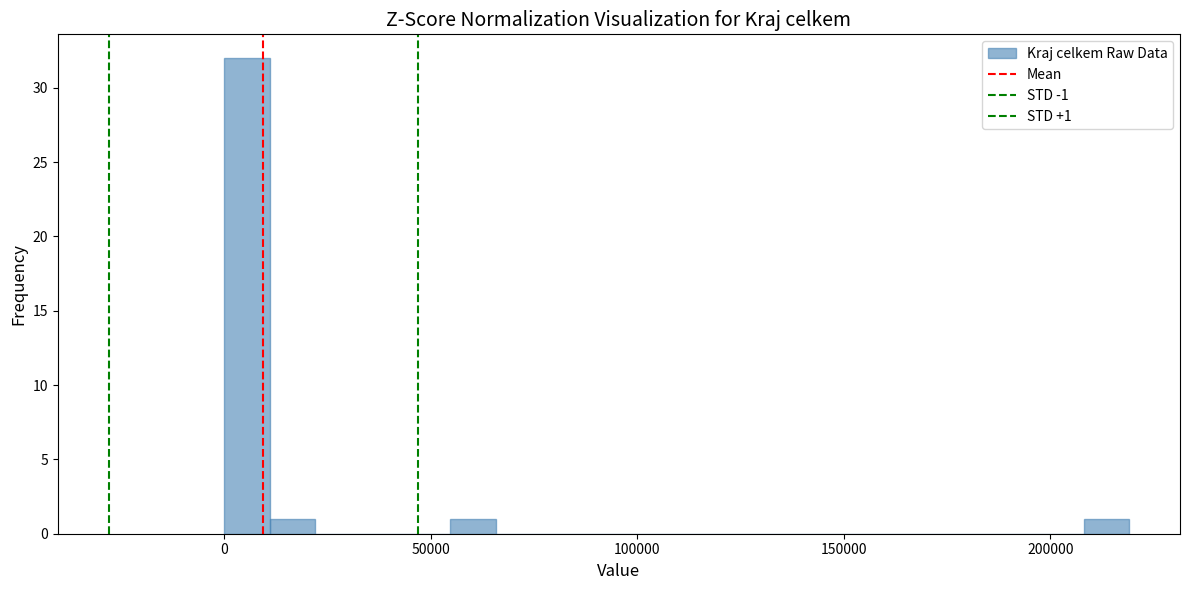

Around what value on the x-axis is the tallest bar? Give the approximate position of its centre, as read against the axis.

5000